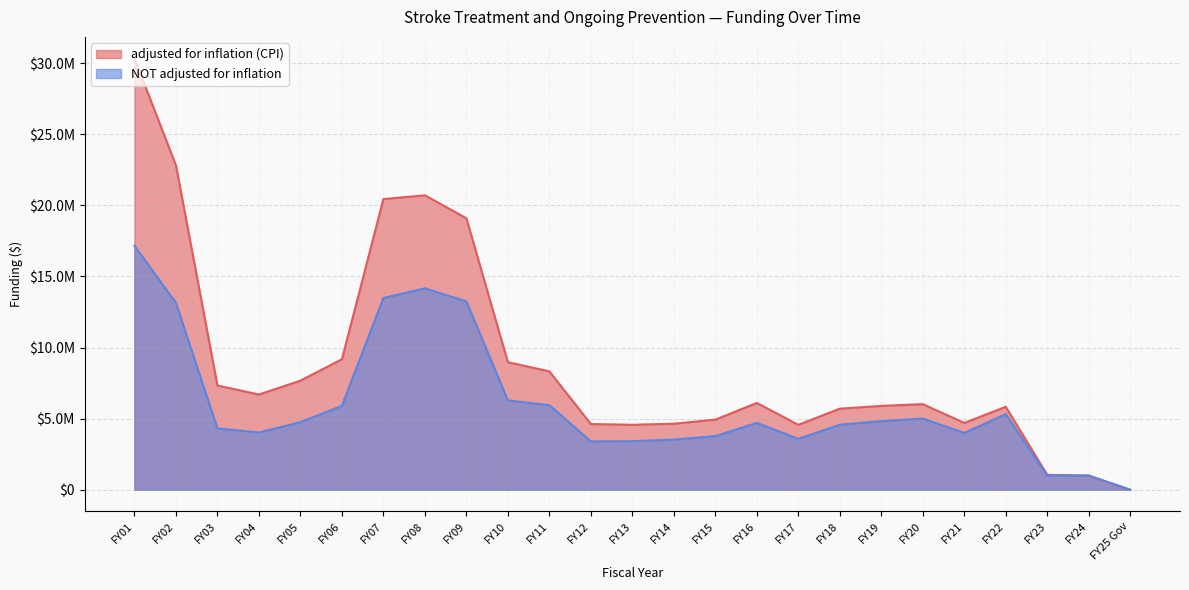

What is the approximate value of adjusted for inflation (CPI) at FY12?

4622922